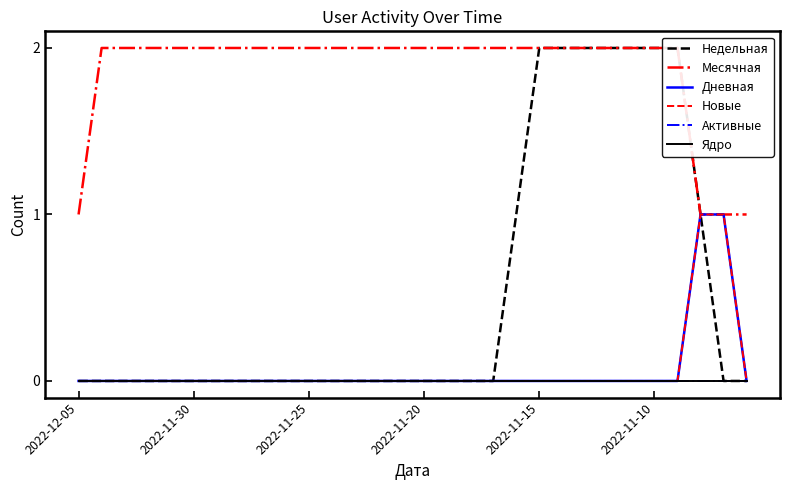

At which label does Месячная reach its peak?

2022-11-30